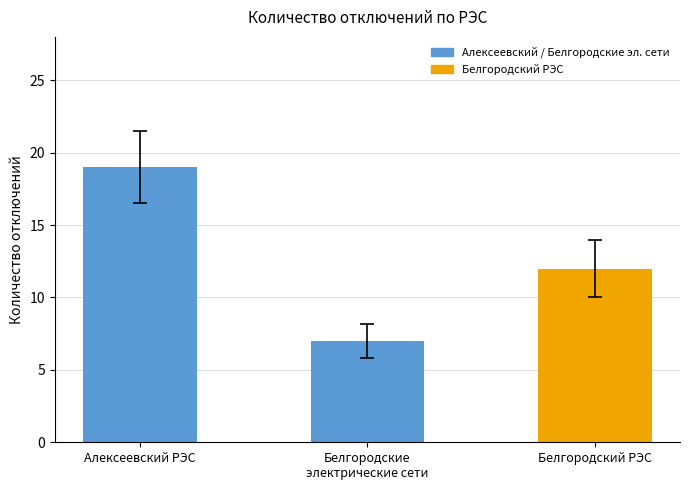

What is the sum of all values?

38